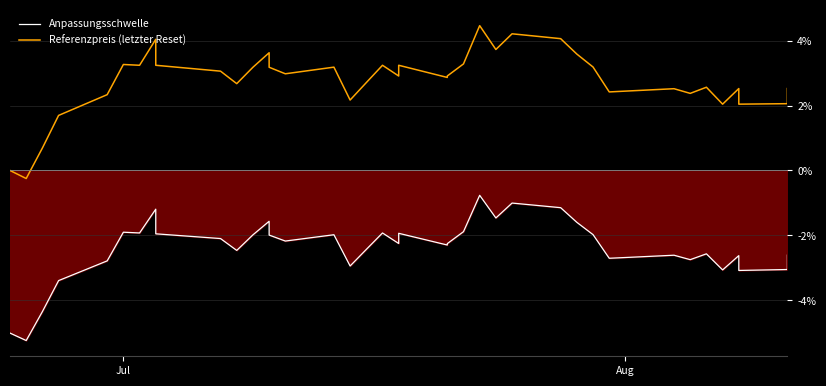

How many lines are shown in the chart?

2